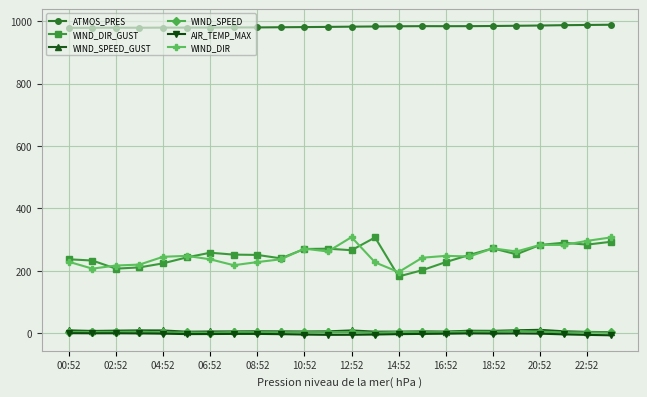

What is the value of the ATMOS_PRES point at the 2nd from the left?

978.9